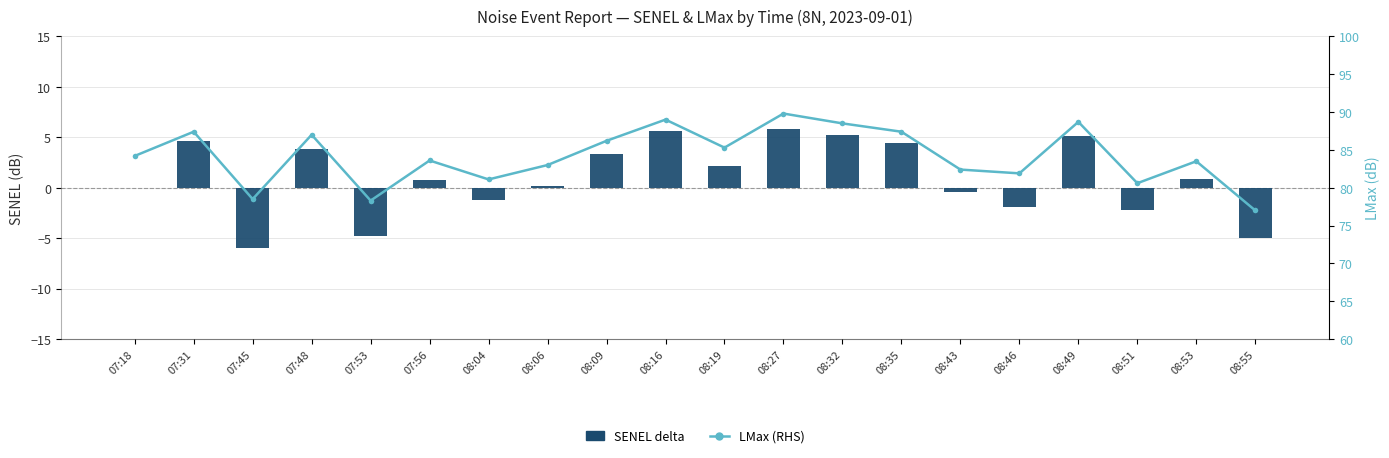

Reading right to left, what are all the values shown in this chart?

SENEL (delta from start): -5.0	0.9	-2.2	5.1	-1.9	-0.4	4.4	5.2	5.8	2.2	5.6	3.3	0.2	-1.2	0.8	-4.8	3.8	-6.0	4.6	0.0
LMax (RHS): 77.0	83.5	80.6	88.7	81.9	82.4	87.4	88.5	89.8	85.3	89.0	86.2	83.0	81.1	83.6	78.3	87.0	78.5	87.4	84.2